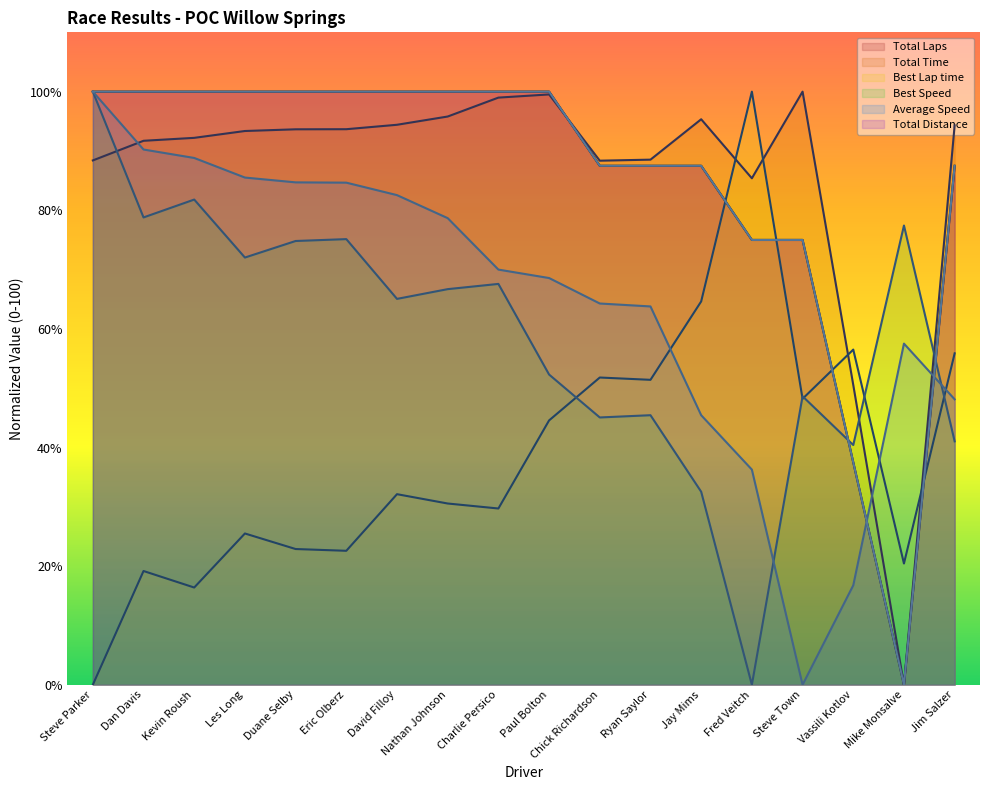

After their last crossing, which series has the higher values: Average Speed or Total Laps?

Total Laps